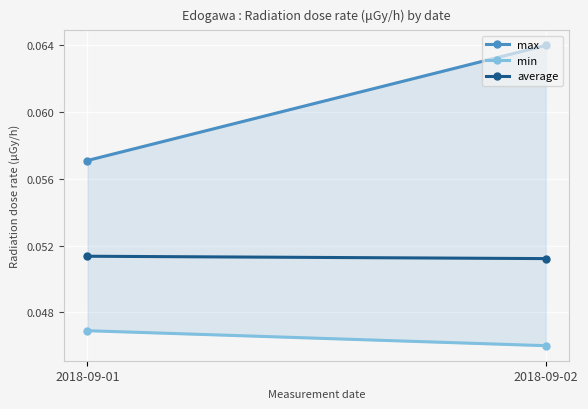

At how many categories does at least one series exceed 0?

2